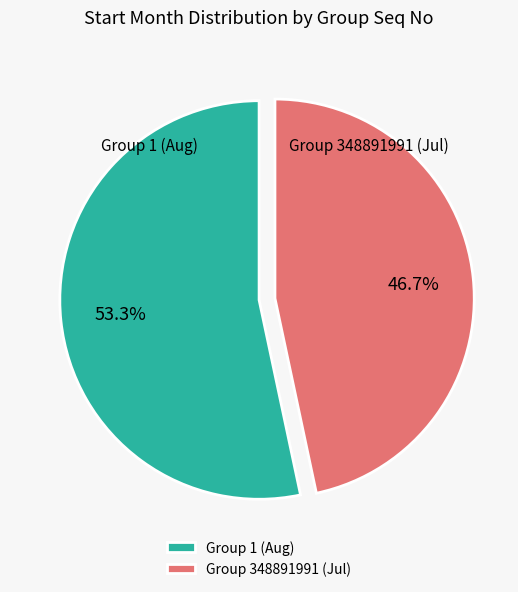

Which category has the biggest portion of the pie?

Group 1 (Aug)